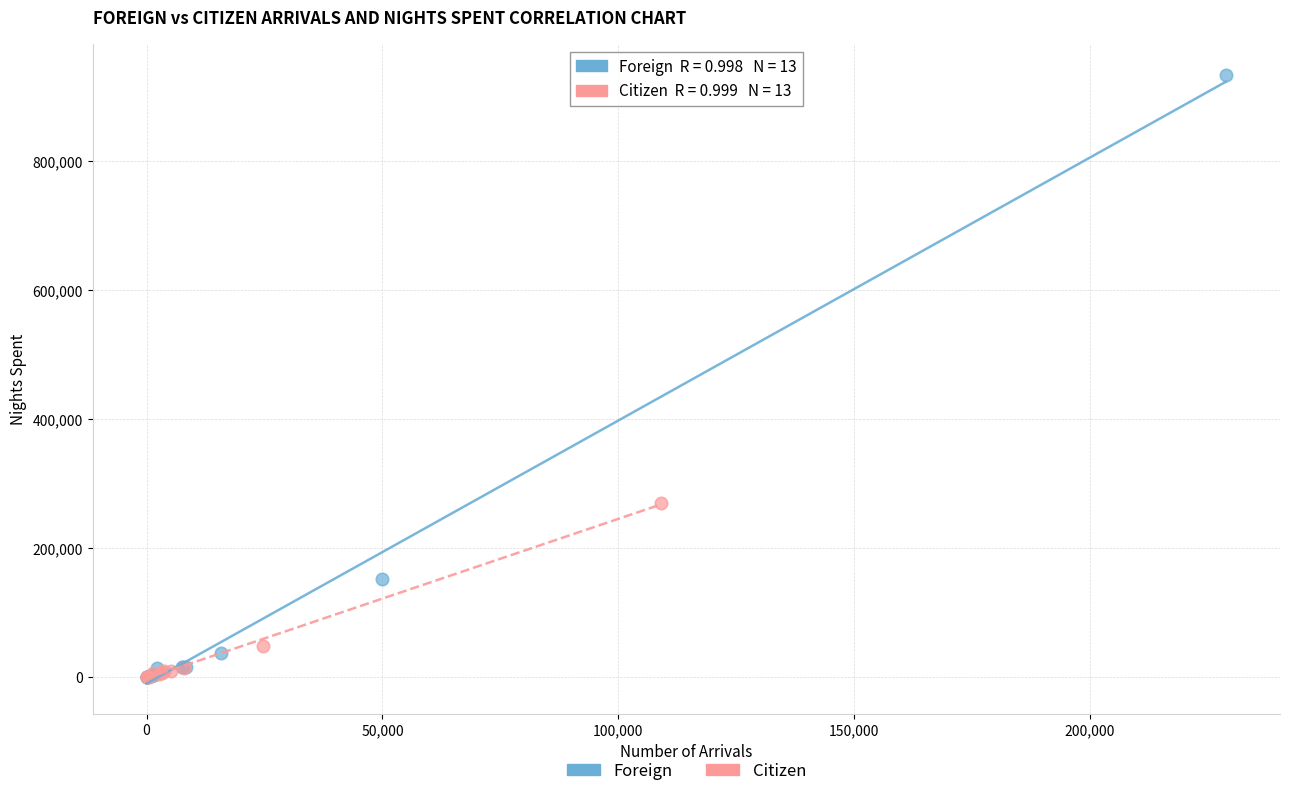

Which series reaches the maximum Y coordinate?

Foreign